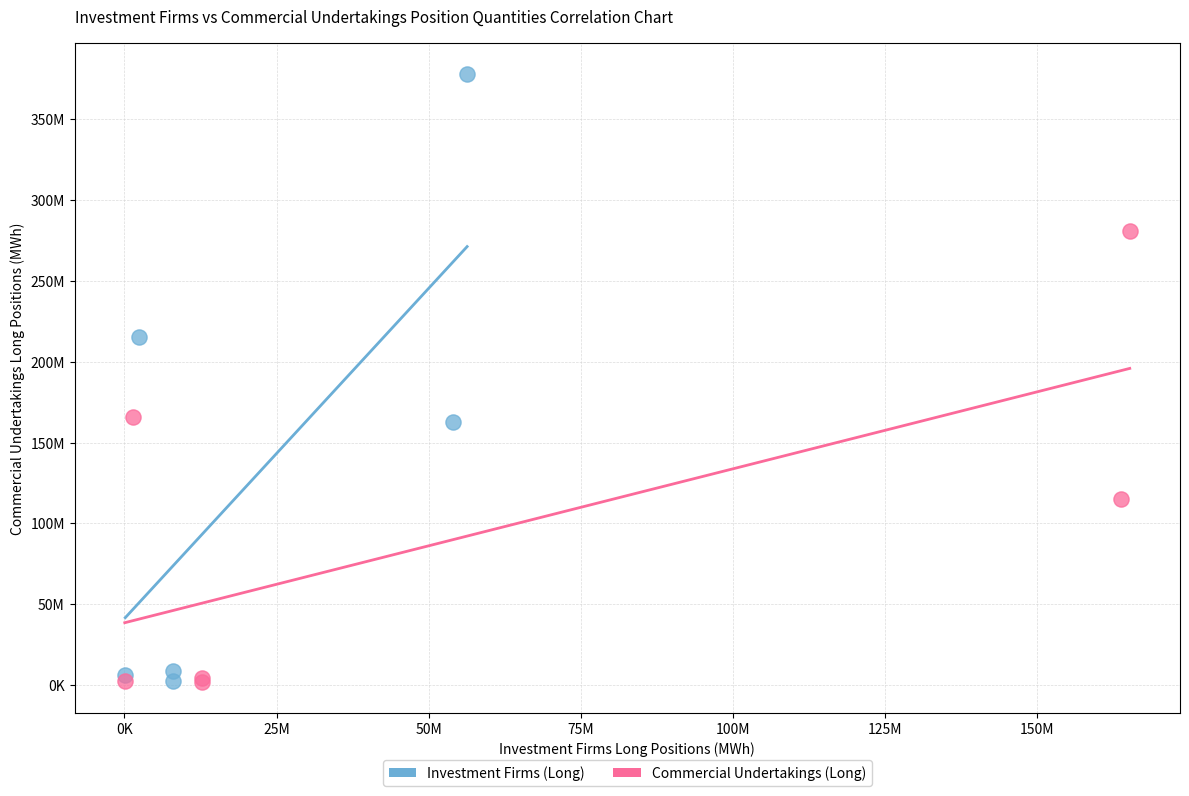

What are all the series names shown in the legend?

Investment Firms (Long), Commercial Undertakings (Long)